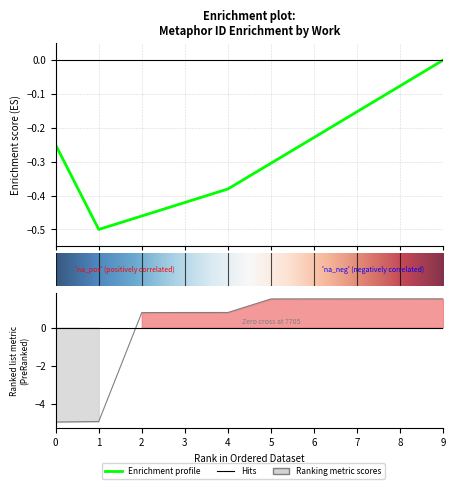

What is the maximum value shown in the chart?

1.5